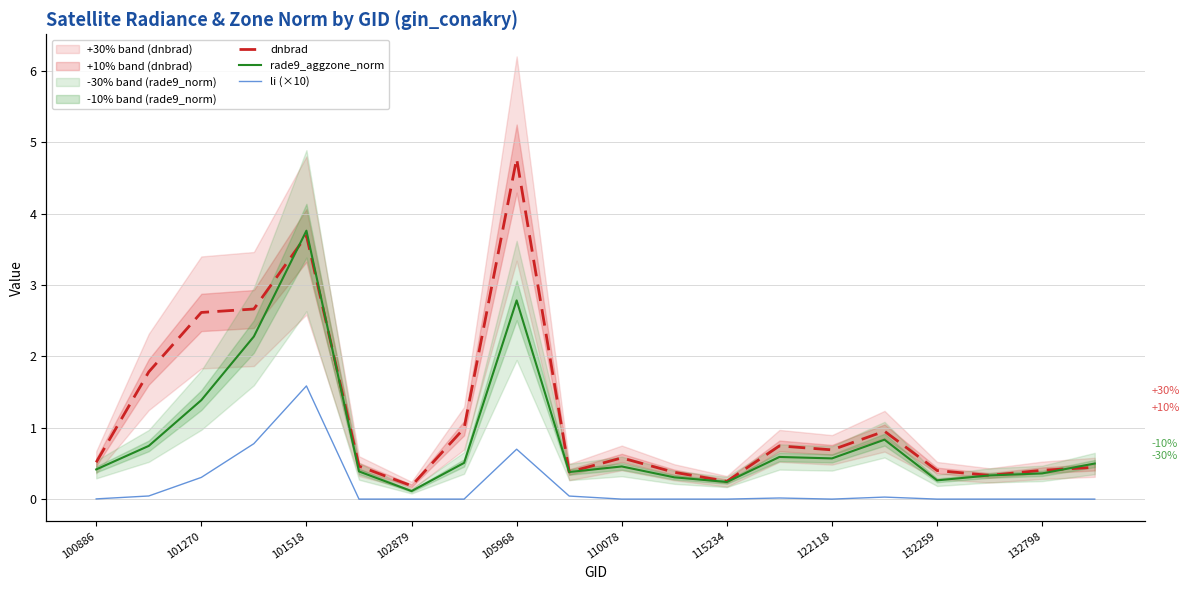

True or false: rade9_aggzone_norm and li (×10) intersect in this chart.

False